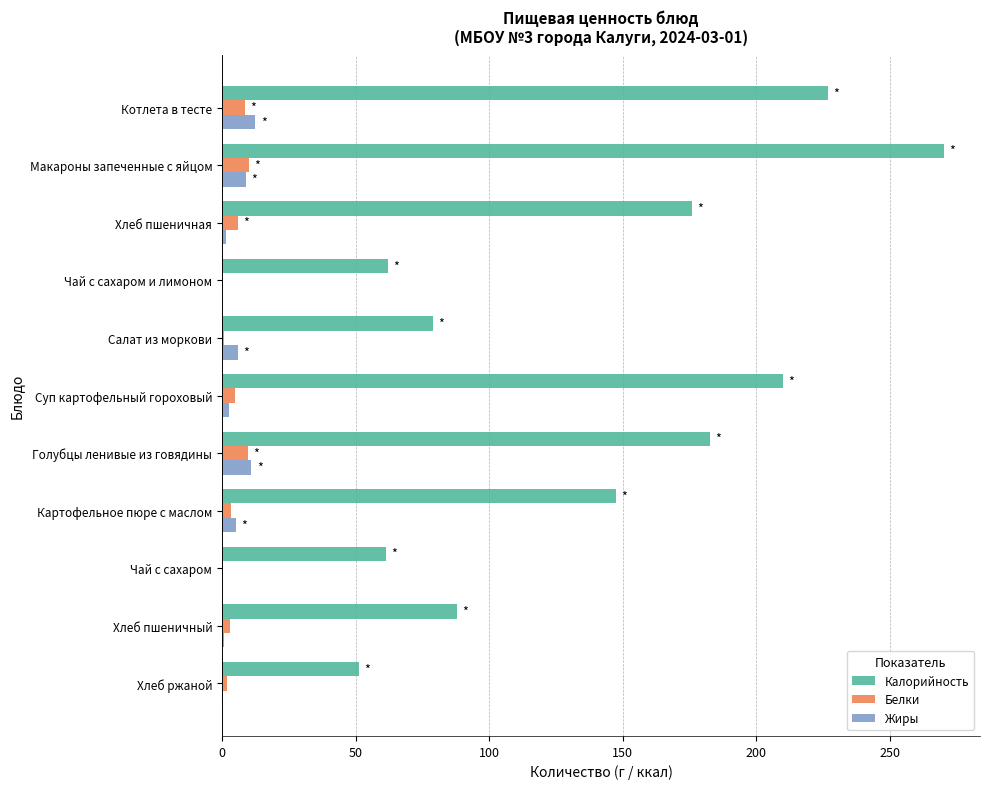

The value of Калорийность at Суп картофельный гороховый is 210.0. True or false?

True